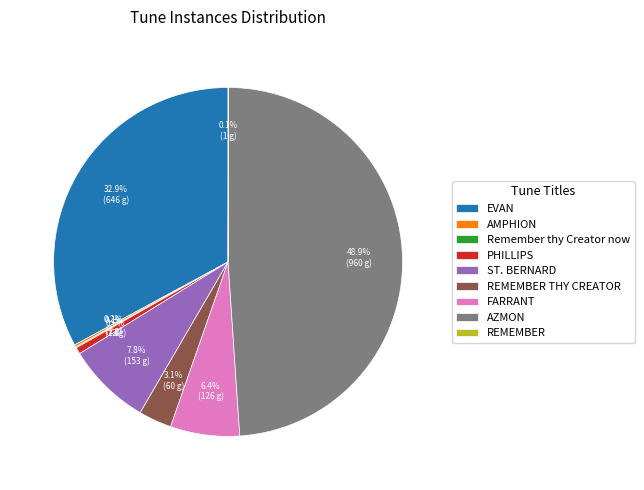

Does AZMON account for over 50% of the chart?

No